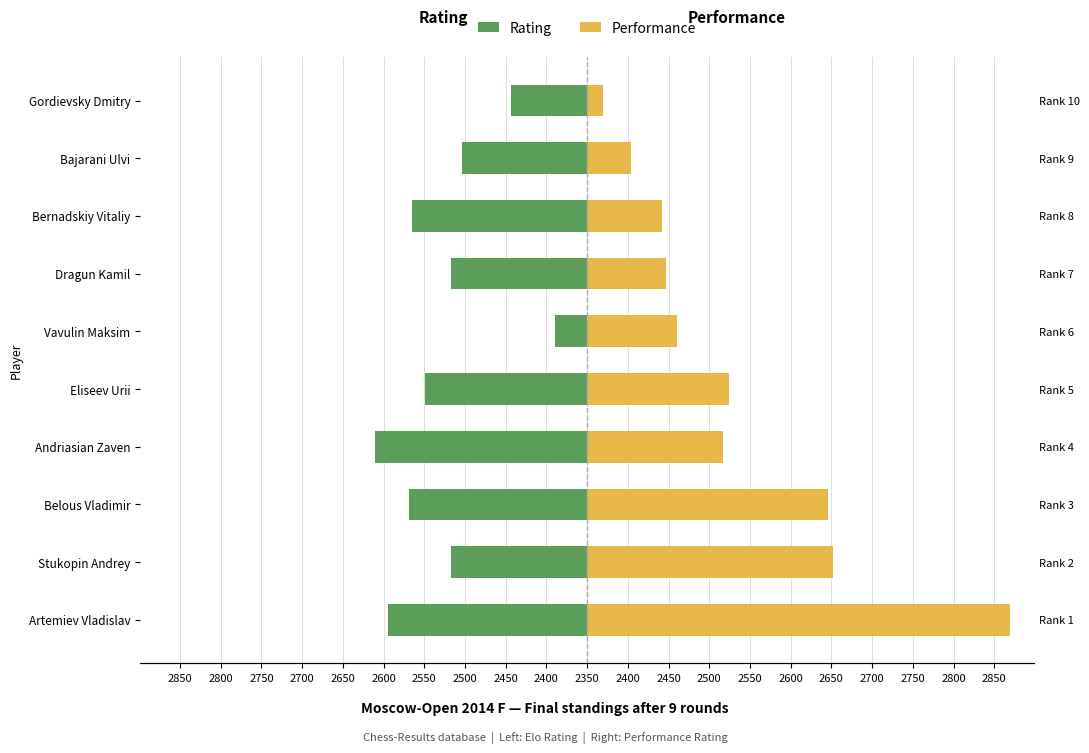

How many values in the Rating series are below -167?

5